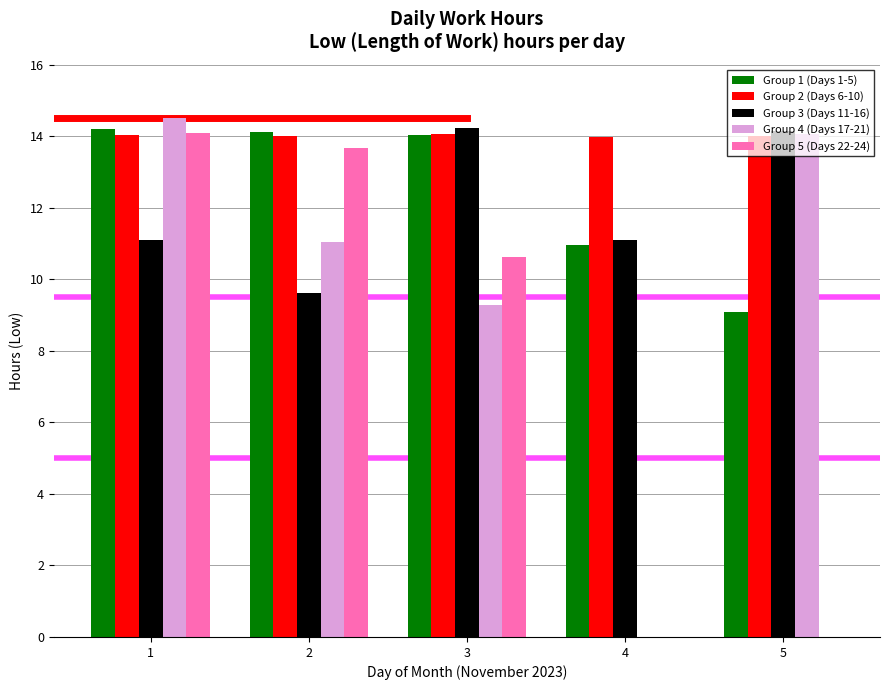

What is the total value across all series at 4?

36.0